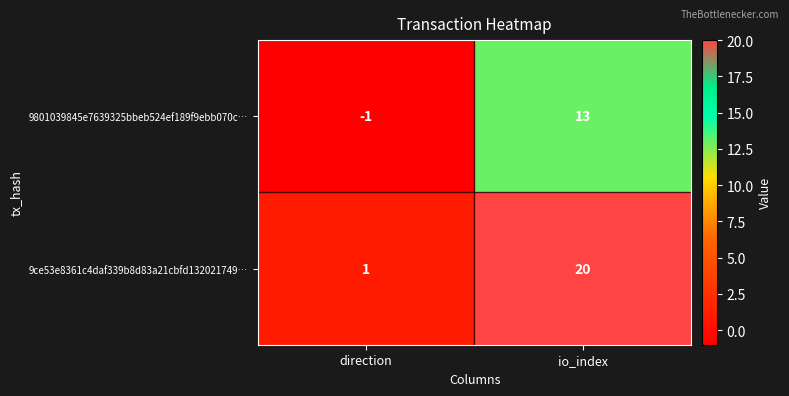

At which label is 9ce53e8361c4daf339b8d83a21cbfd132021749… closest to 10?

direction